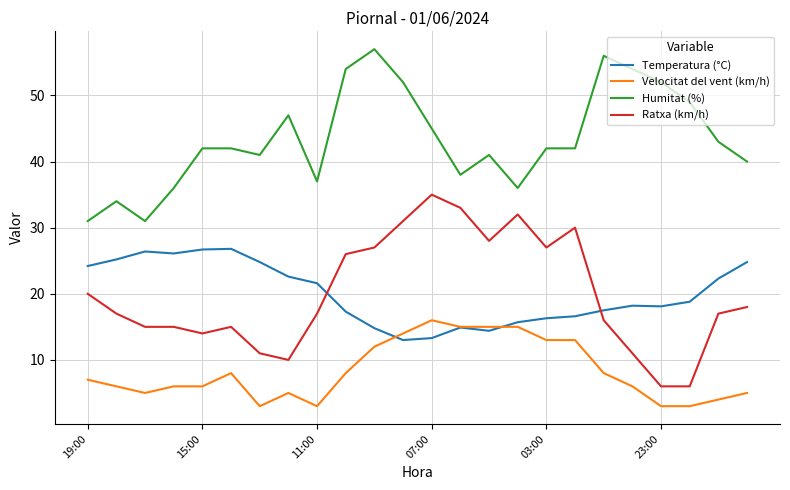

Which series has the largest total across all categories?

Humitat (%)